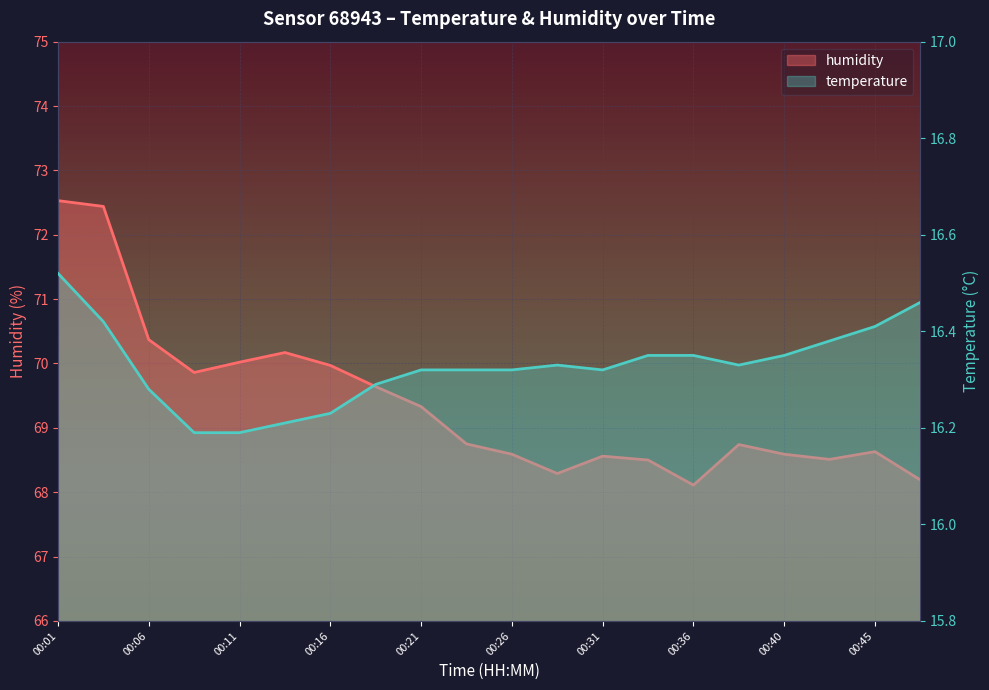

True or false: temperature has more than 2 points higher than both neighbors.

False